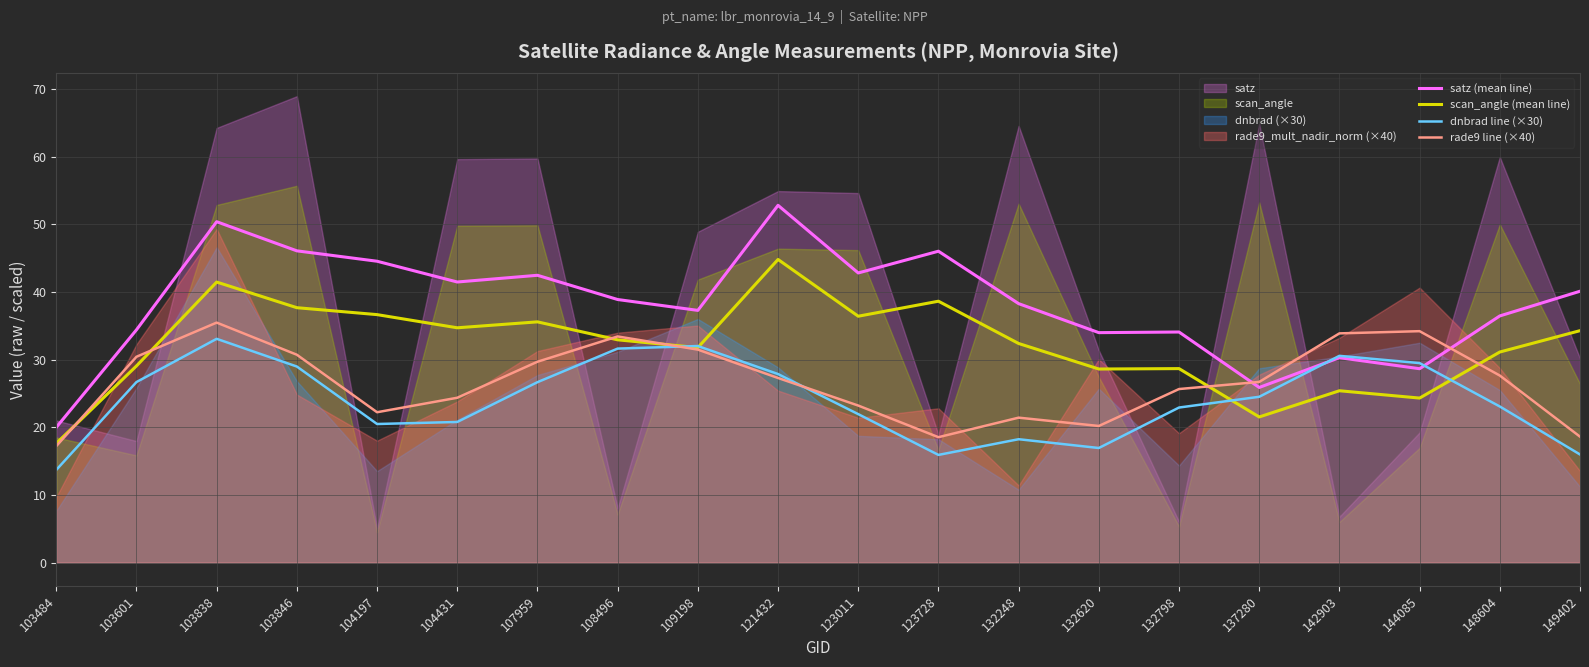

Is the value of rade9 line (×40) at 137280 greater than the value of scan_angle (mean line) at 103838?

No